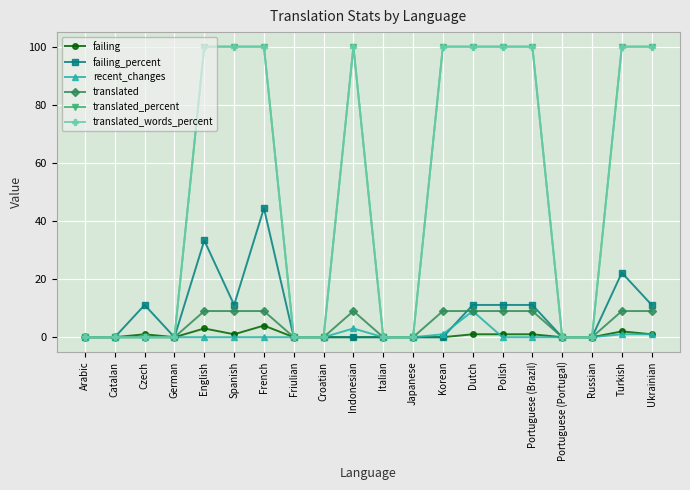

Is this an area chart (filled region under the line)?

No